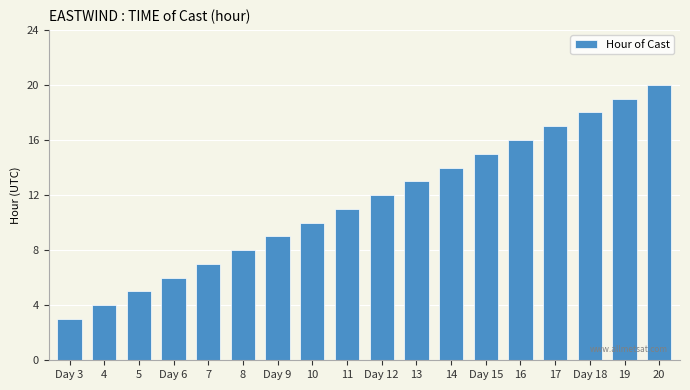

Rank the categories by value from lowest to highest.

Day 3, 4, 5, Day 6, 7, 8, Day 9, 10, 11, Day 12, 13, 14, Day 15, 16, 17, Day 18, 19, 20